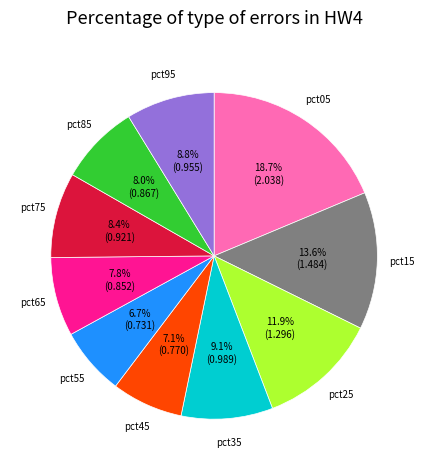

Count the number of slices in the pie.

10